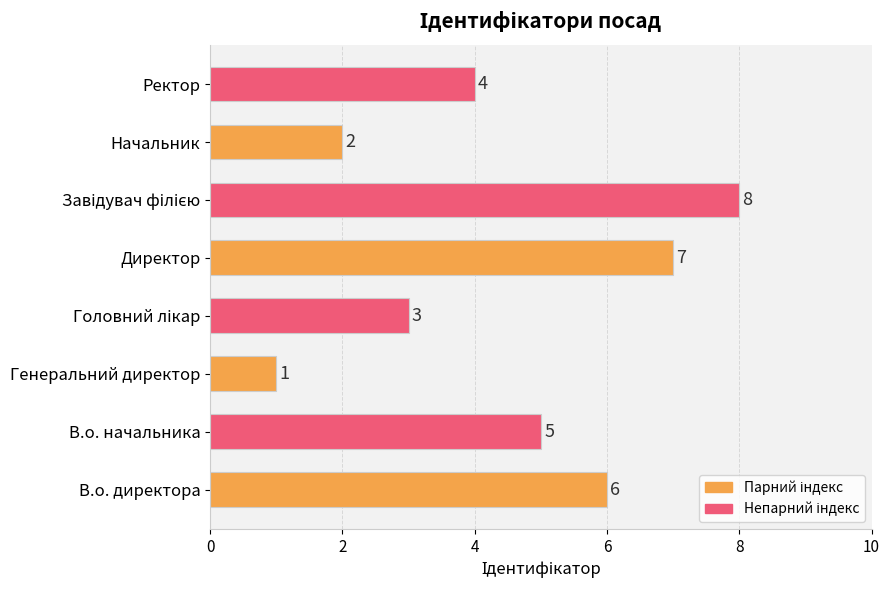

Reading bottom to top, transcribe all the data shown in this chart.

6	5	1	3	7	8	2	4